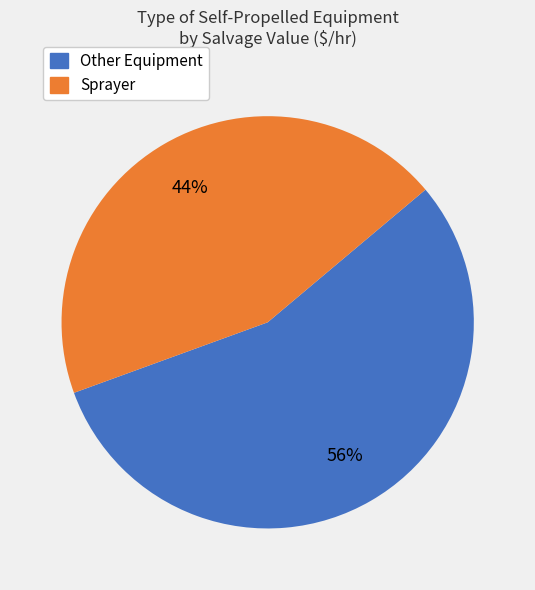

Count the number of slices in the pie.

2